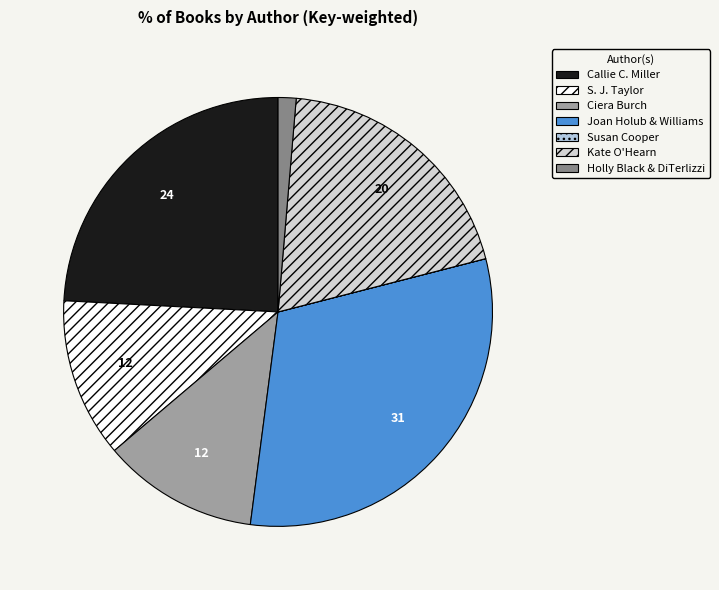

Is there any slice that represents more than half of the pie?

No